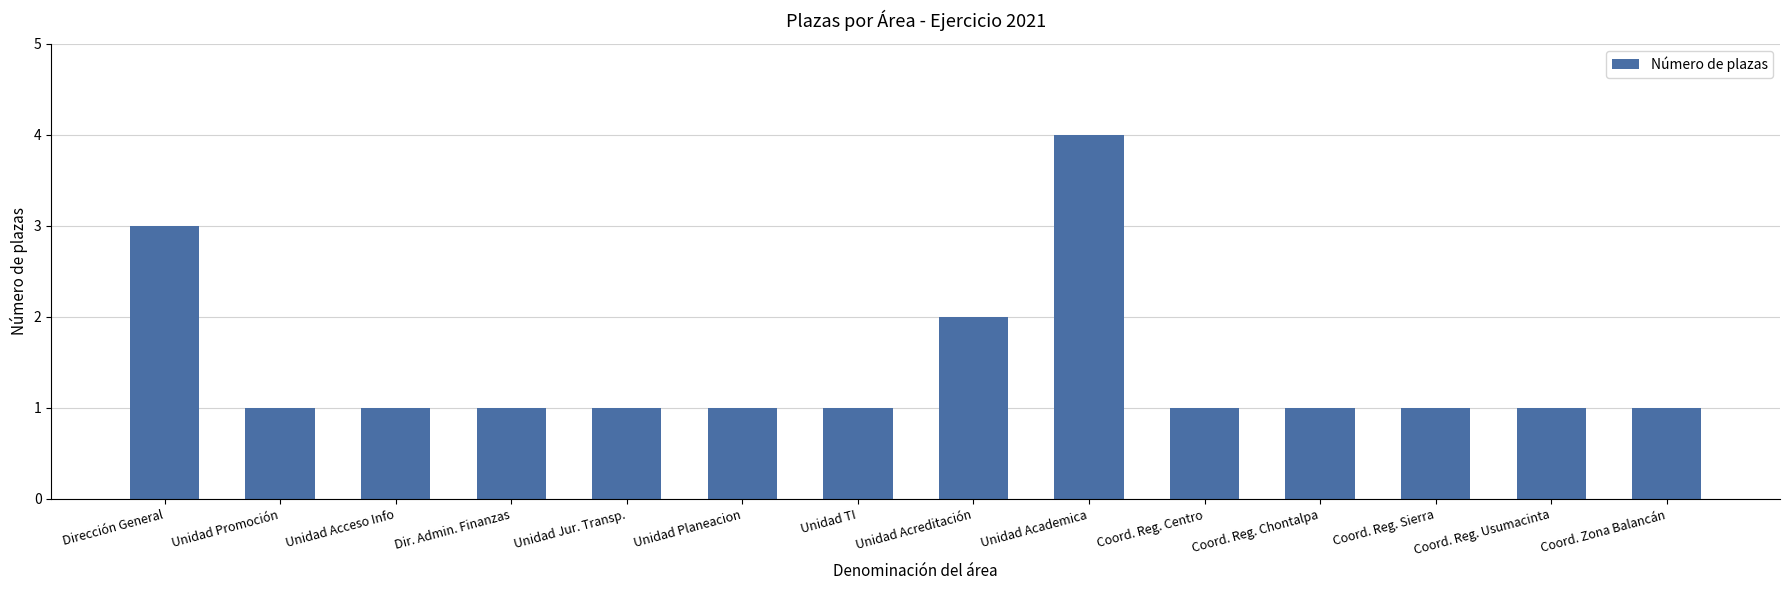

What position from the right is Coord. Reg. Chontalpa?

4